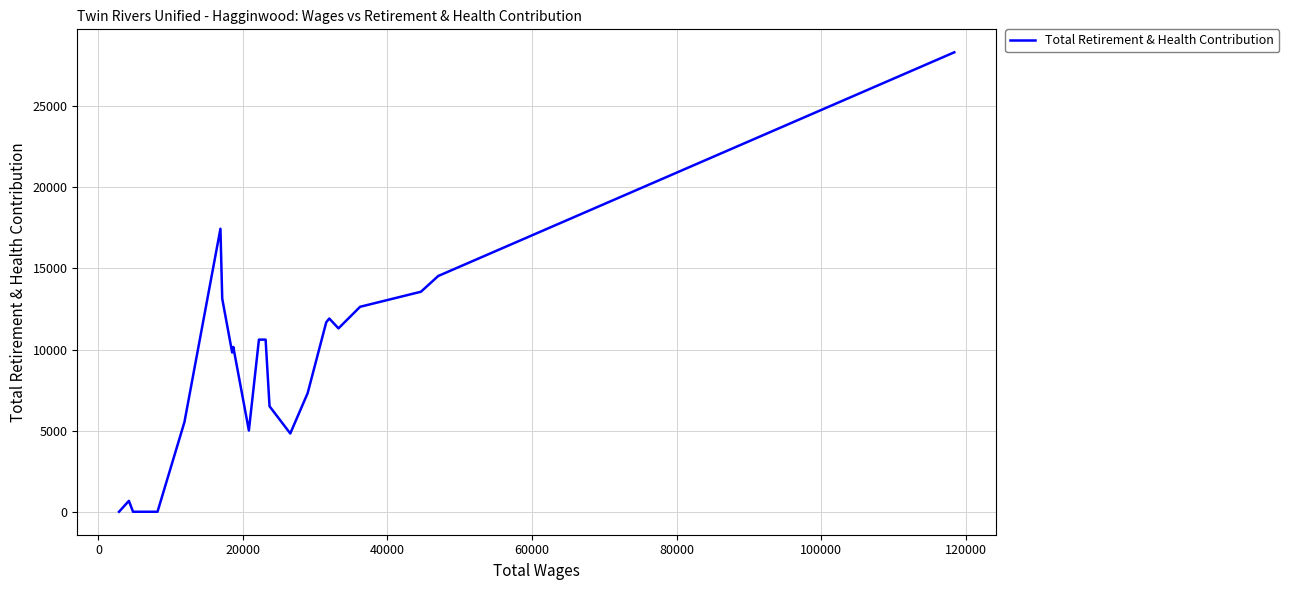

What is the greatest value displayed?

28328